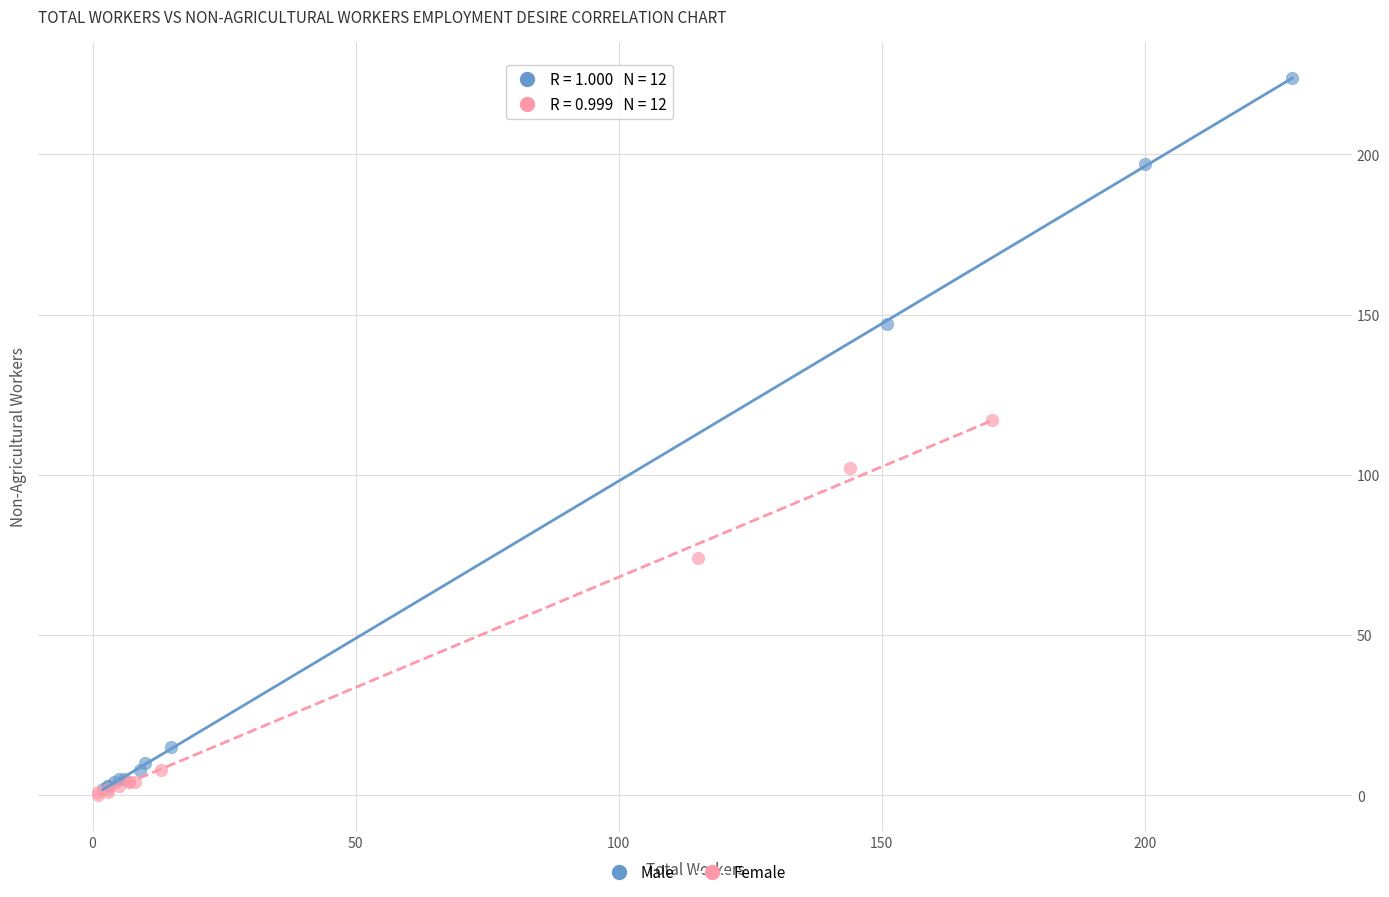

Which series has the largest Y range (max minus min)?

Male